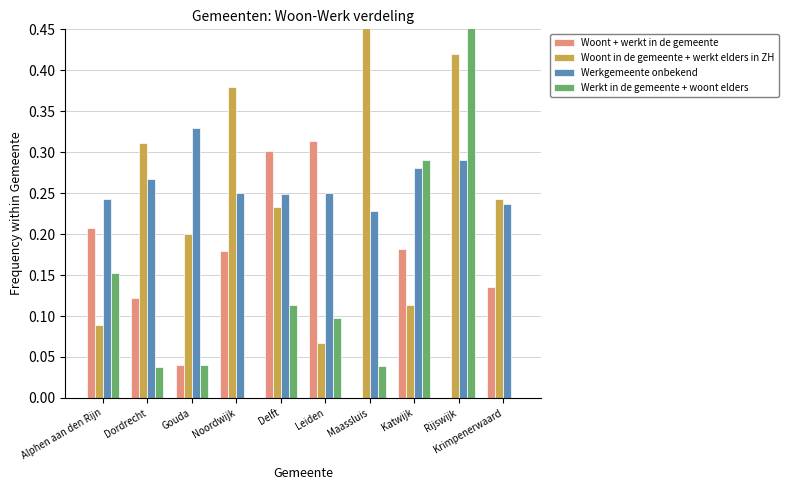

Which series changed the most between Leiden and Katwijk?

Werkt in de gemeente + woont elders